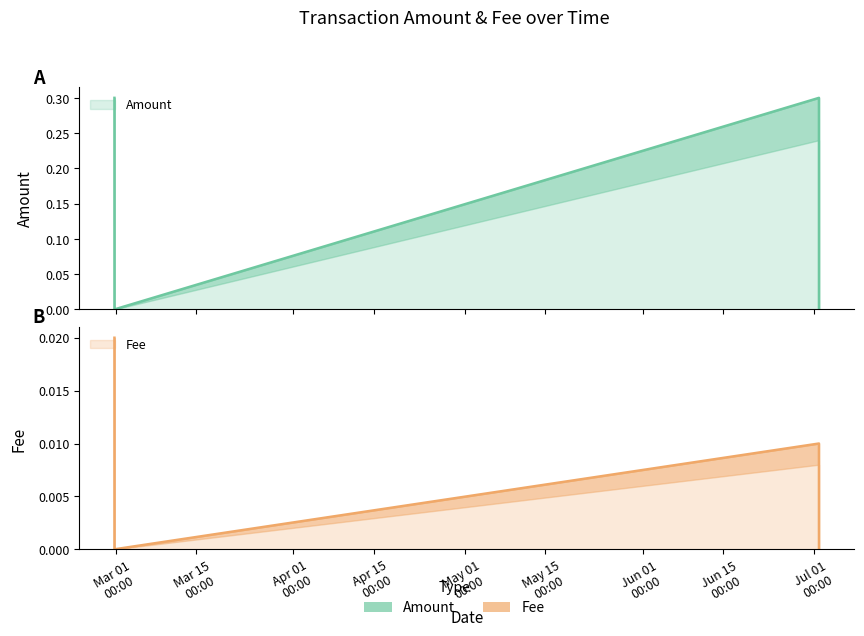

What is the greatest value displayed?

0.3